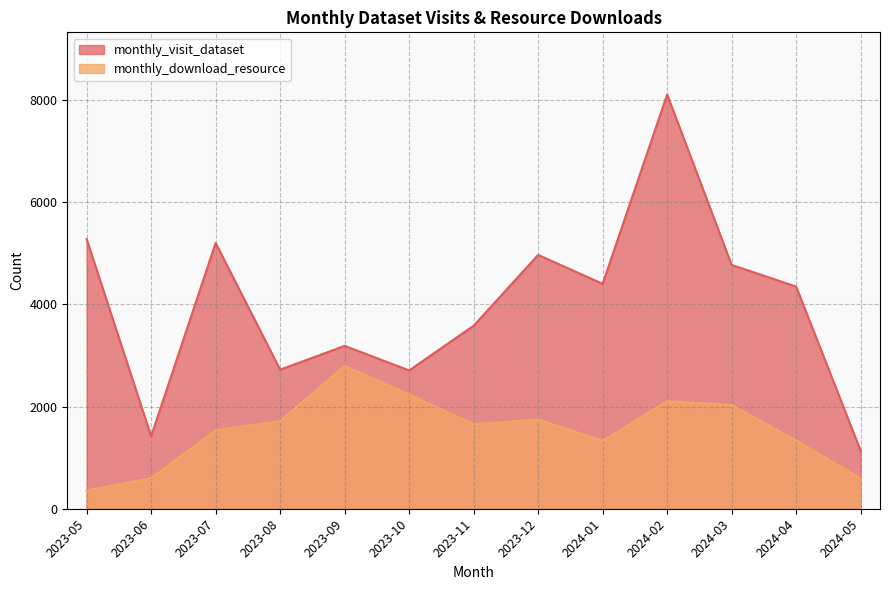

Rank the series at 2023-12 from highest to lowest value.

monthly_visit_dataset, monthly_download_resource